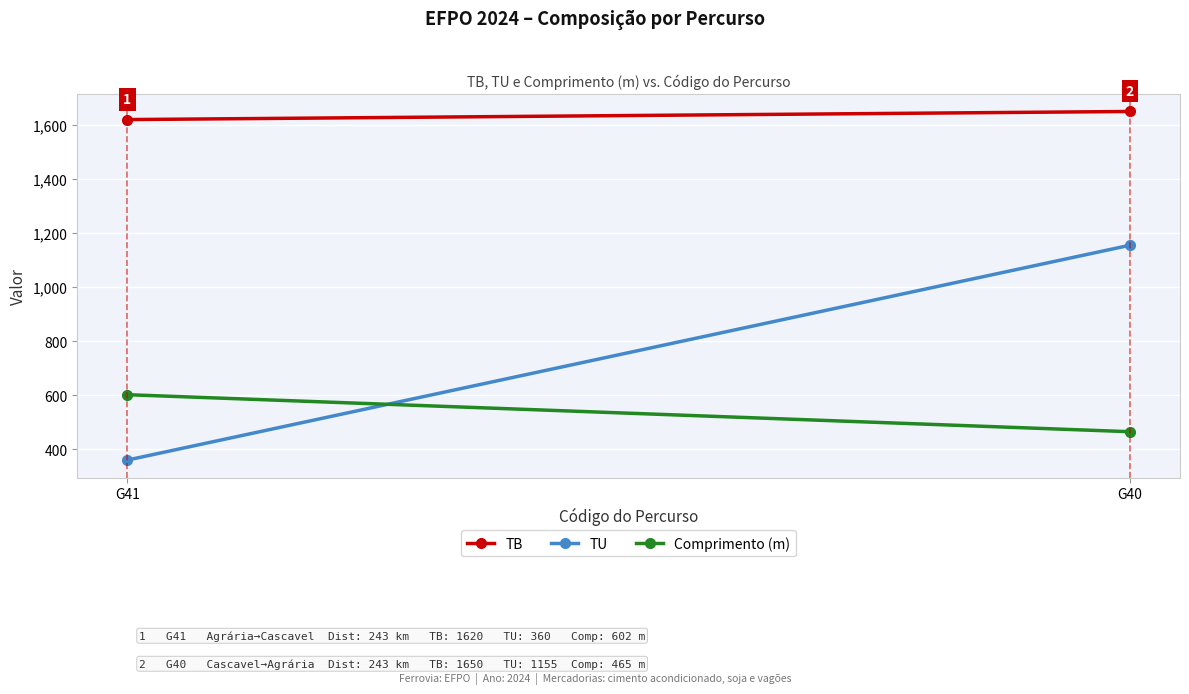

What is the spread (max minus min) of values at G40?

1185